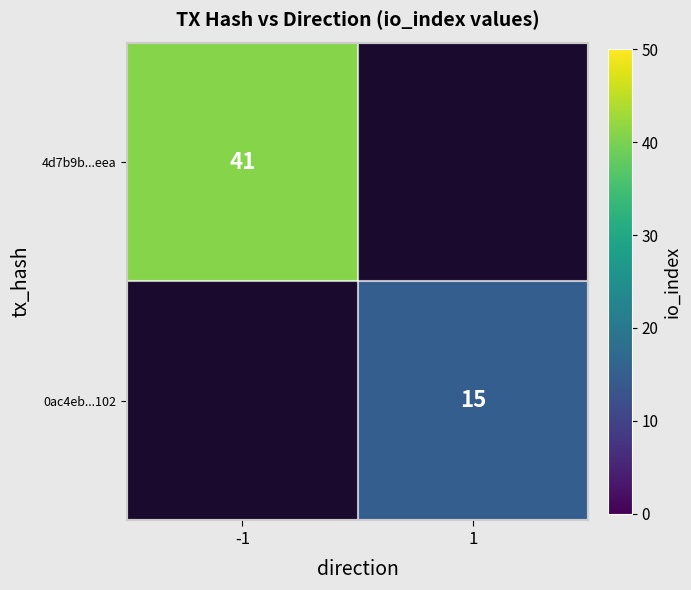

The value of 0ac4eb...102 at 1 is 23. True or false?

False